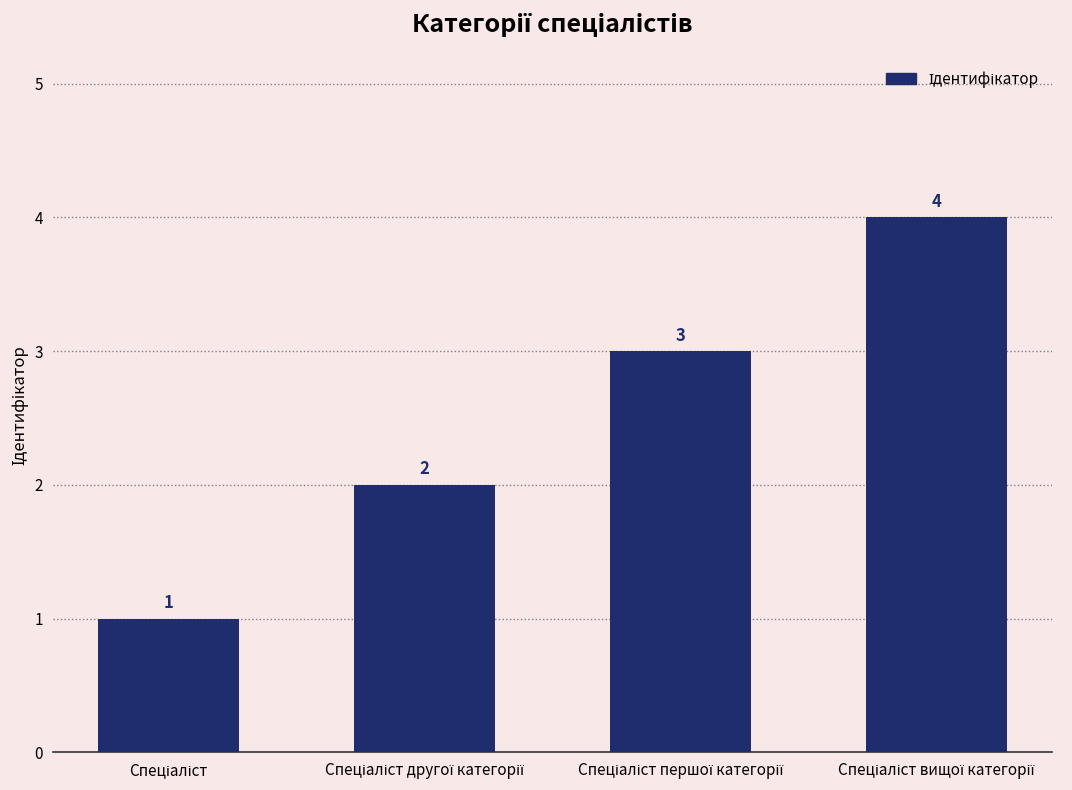

Reading right to left, transcribe all the data shown in this chart.

4	3	2	1